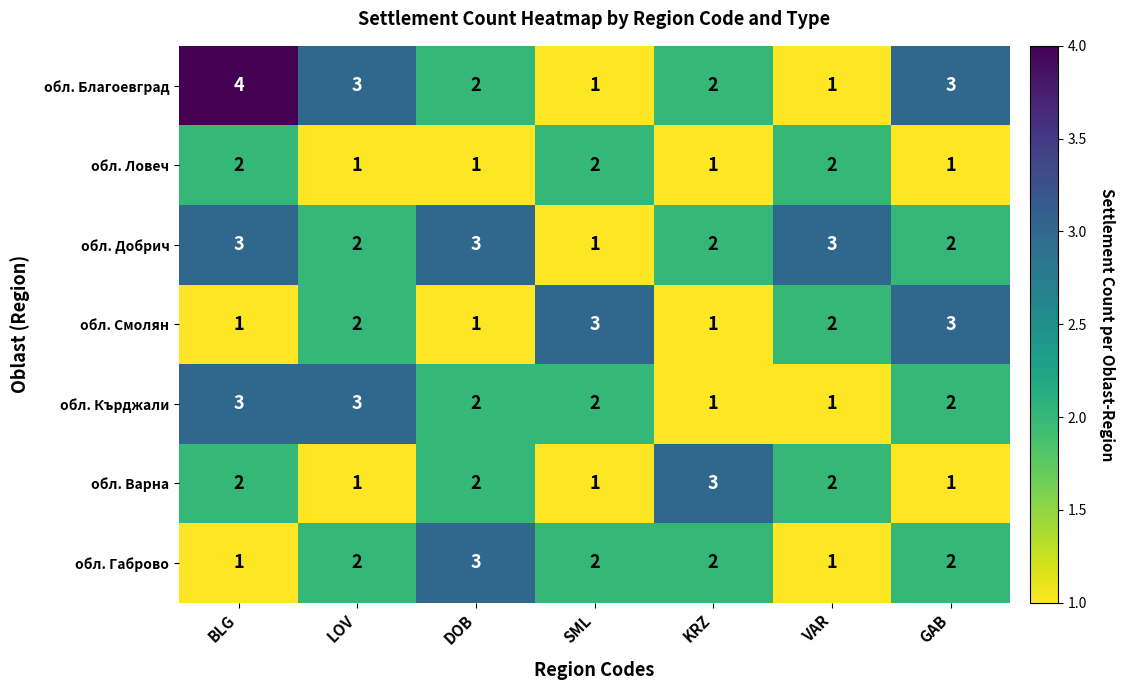

What is the sum of the обл. Добрич values at DOB and GAB?

5